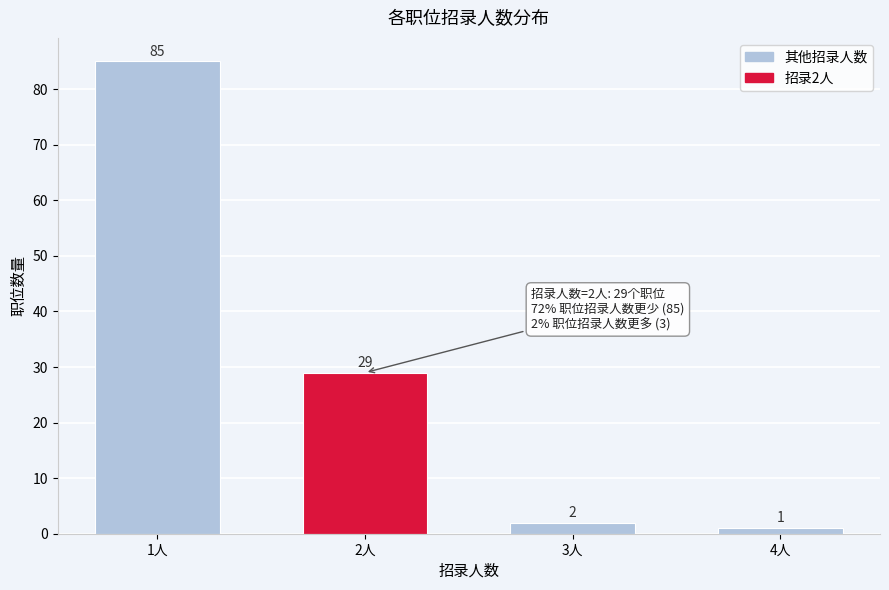

Reading left to right, what are all the values shown in this chart?

1人=85	2人=29	3人=2	4人=1